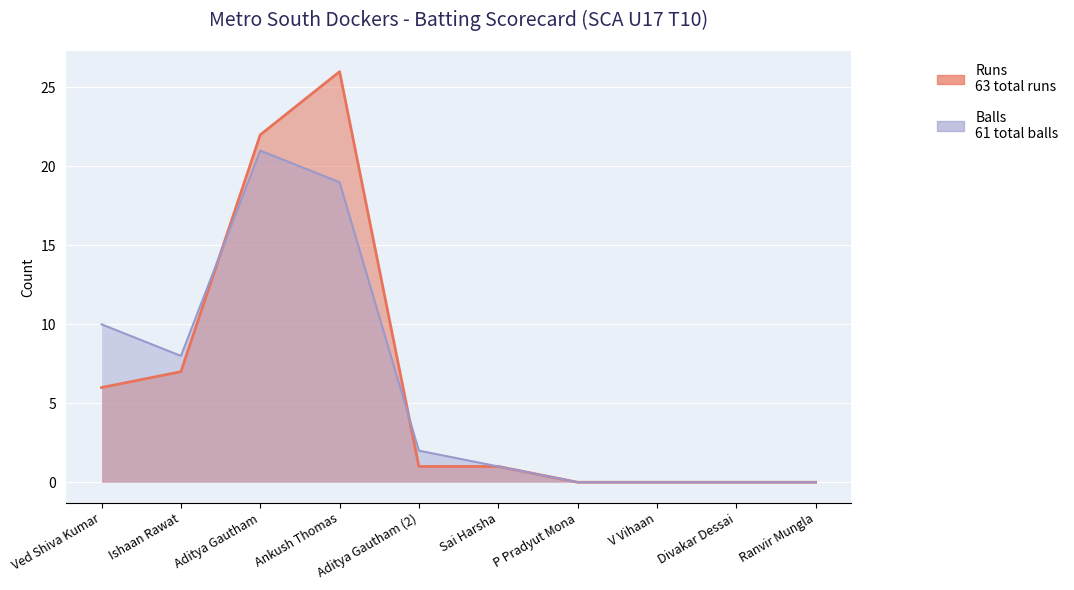

At which label does Runs reach its peak?

Ankush Thomas